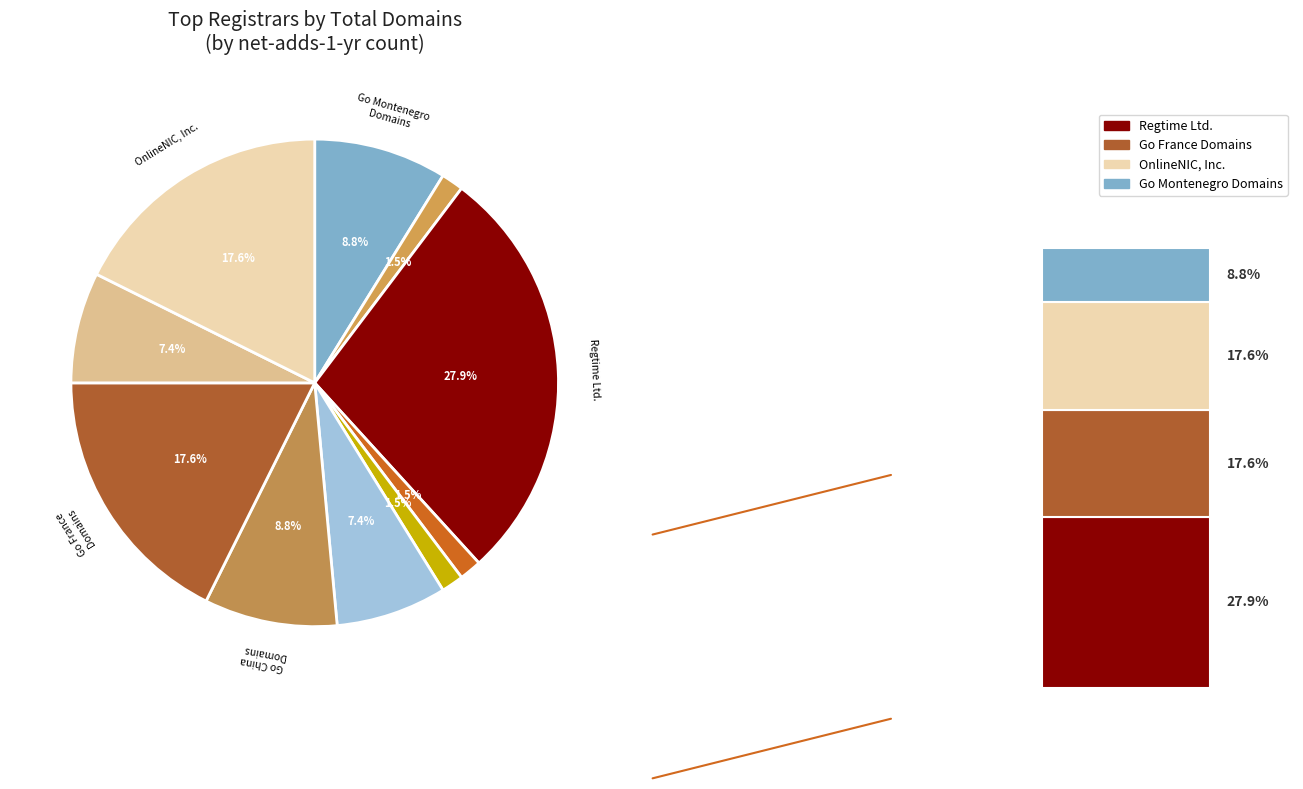

How many slices are in this pie chart?

10